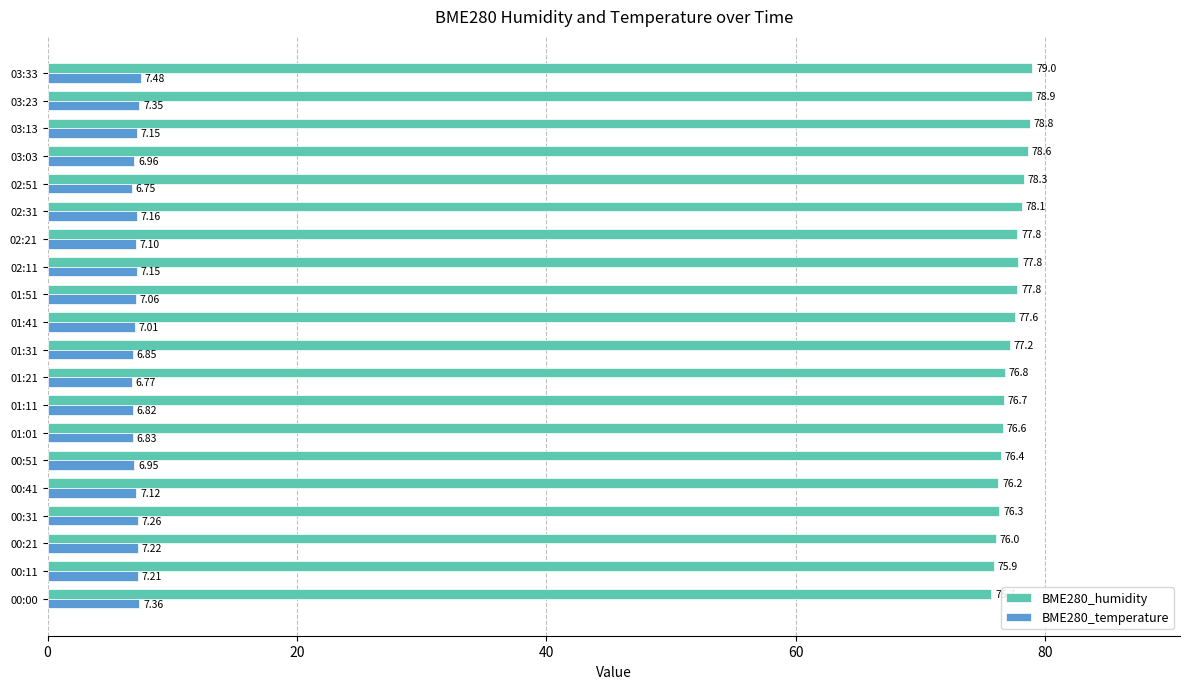

Between 00:00 and 00:31, which series saw the biggest shift?

BME280_humidity